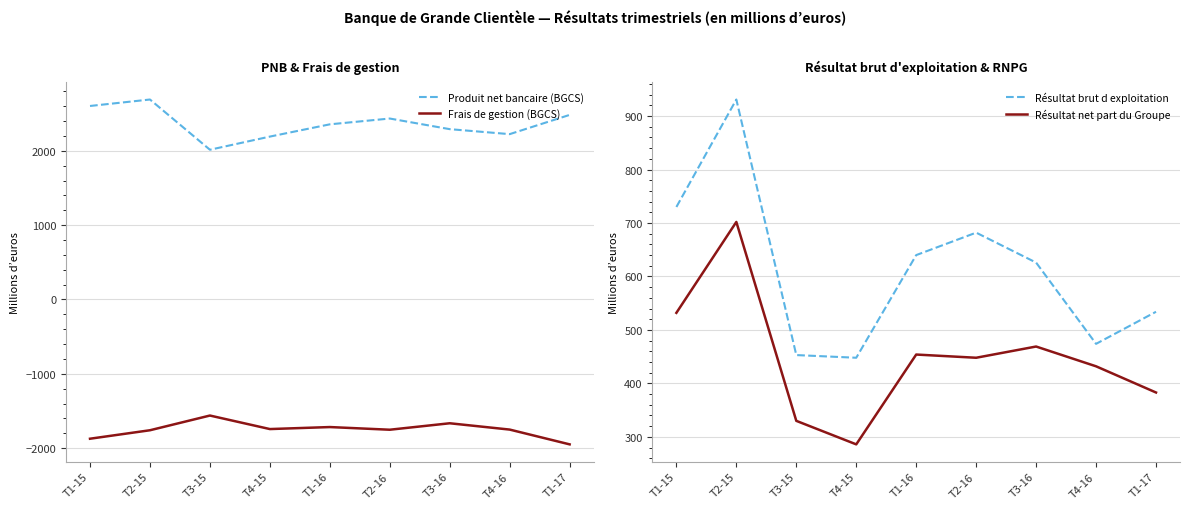

What is the minimum value for Résultat brut d exploitation?

448